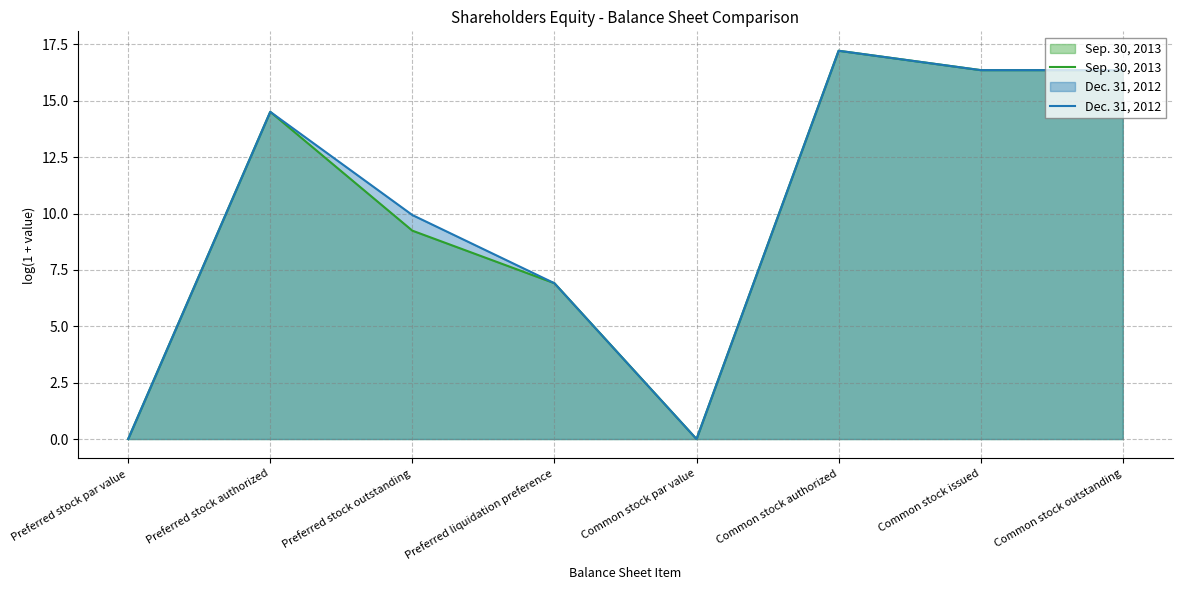

What is the difference between the maximum and minimum values in the Dec. 31, 2012 series?

17.2